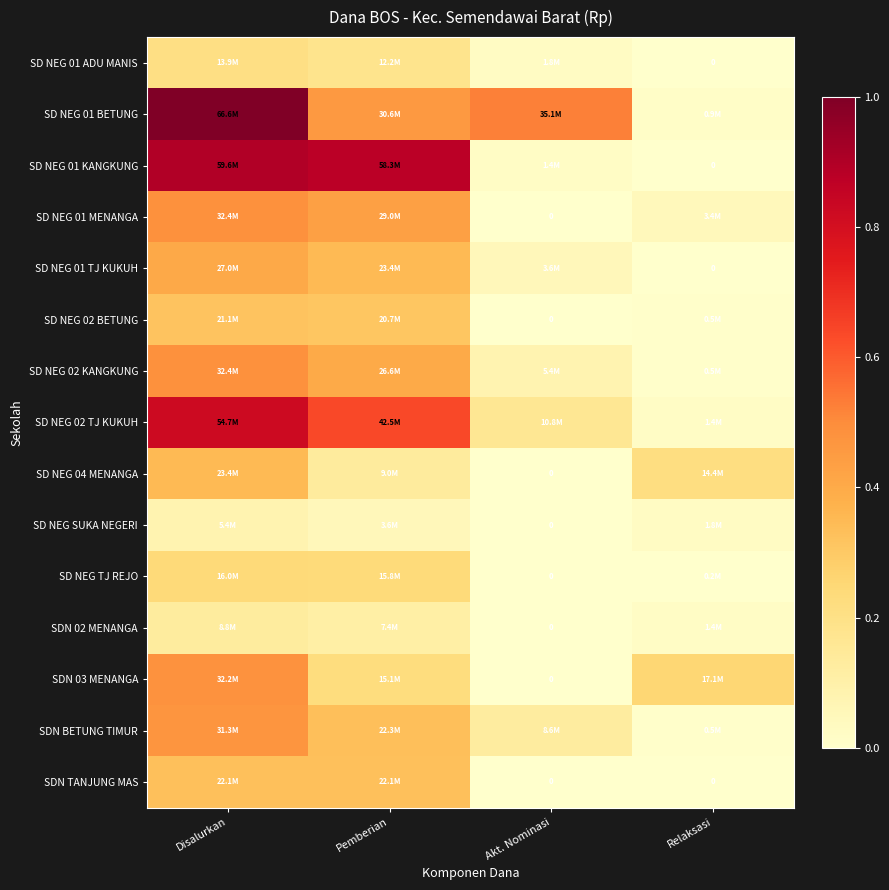

How many series are shown in this chart?

15